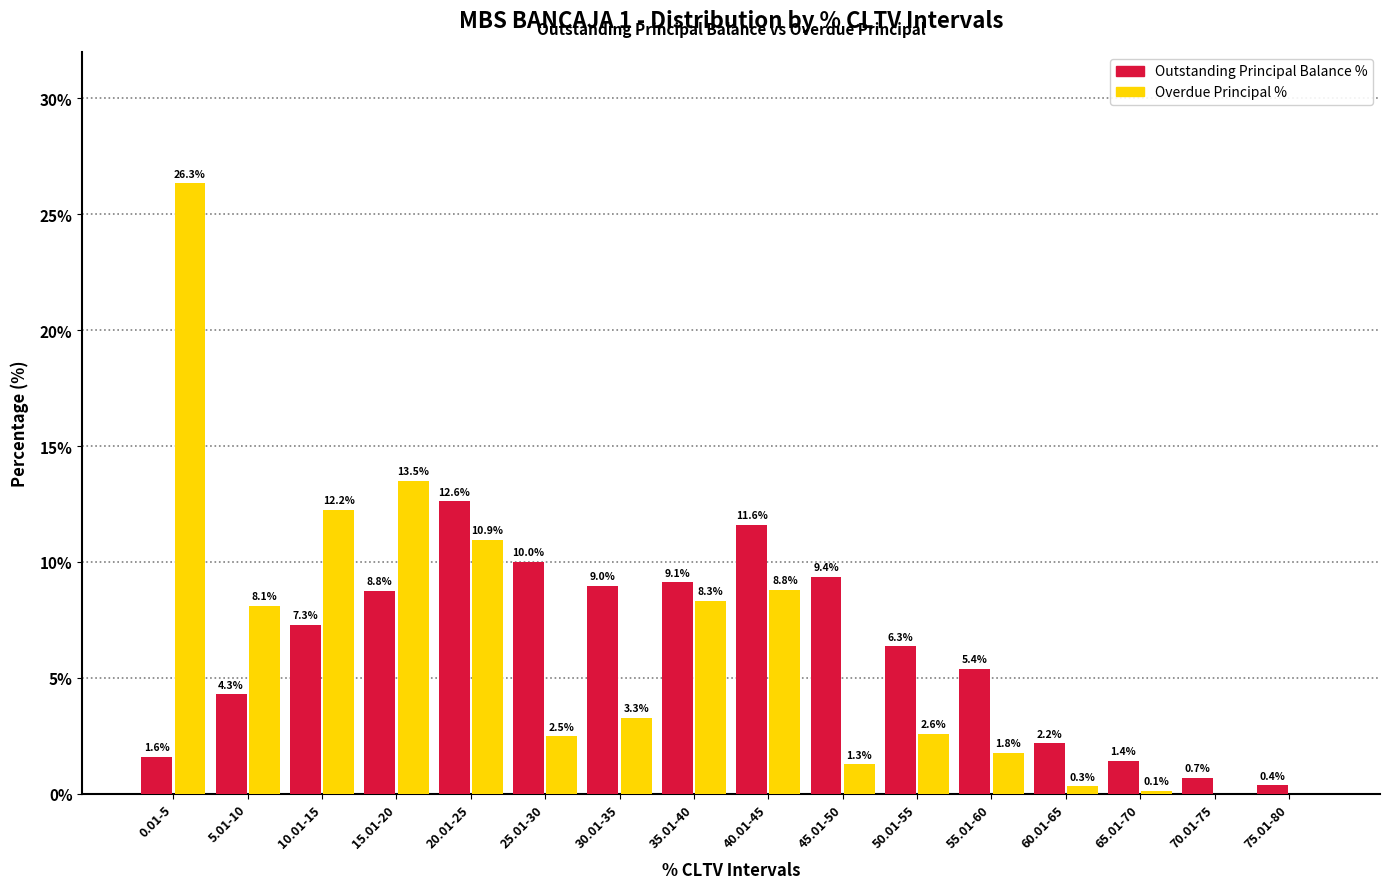

Between 5.01-10 and 60.01-65, which series saw the biggest shift?

Overdue Principal %